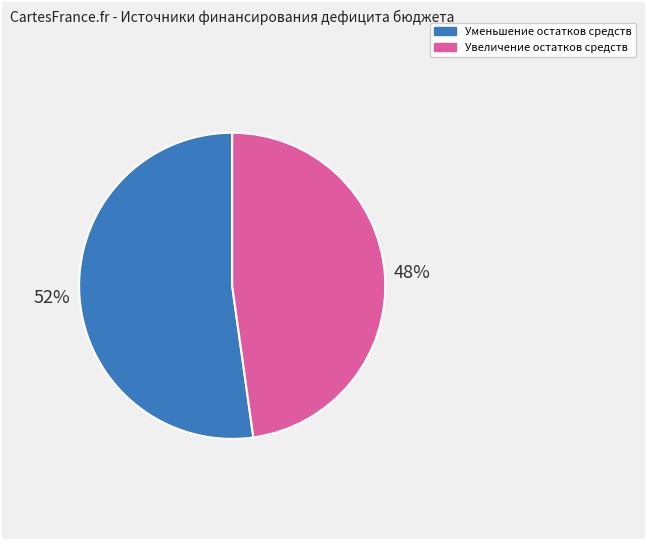

To the nearest percent, what percentage of the pie is Увеличение остатков средств?

48%